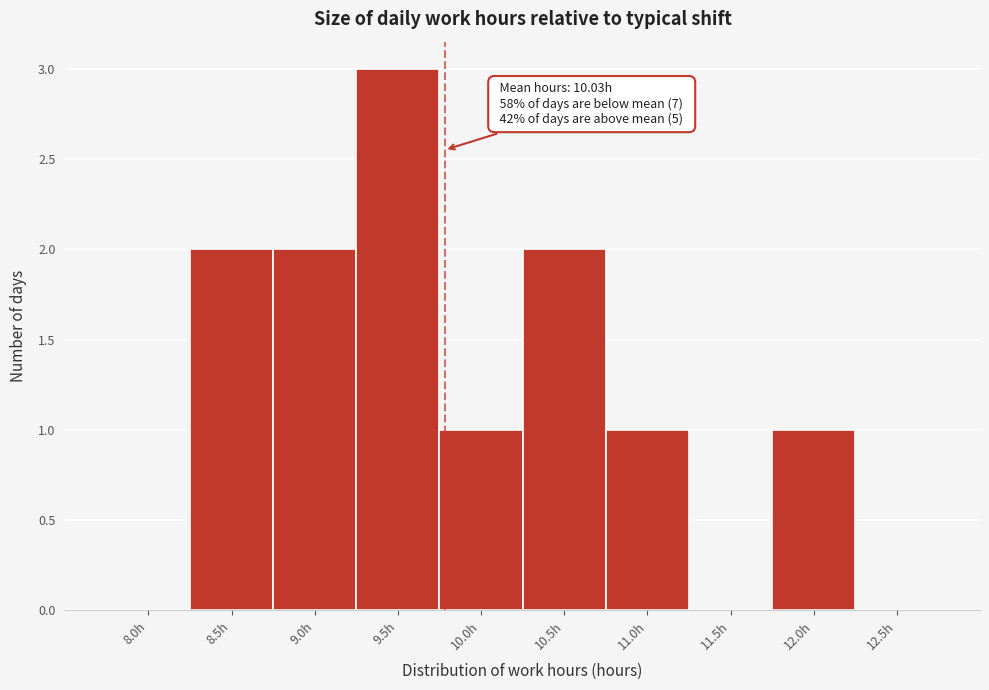

Reading left to right, list all the values displayed in this chart.

8.0h=0	8.5h=2	9.0h=2	9.5h=3	10.0h=1	10.5h=2	11.0h=1	11.5h=0	12.0h=1	12.5h=0